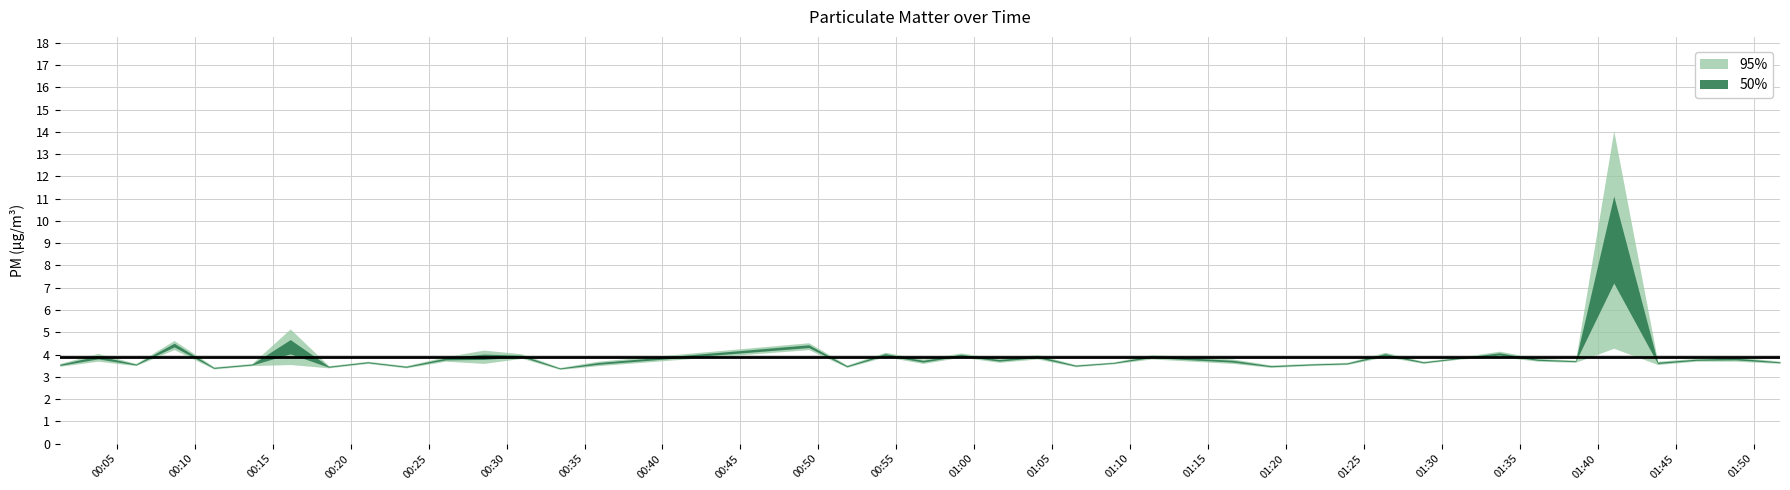

What is the smallest value displayed?

3.3